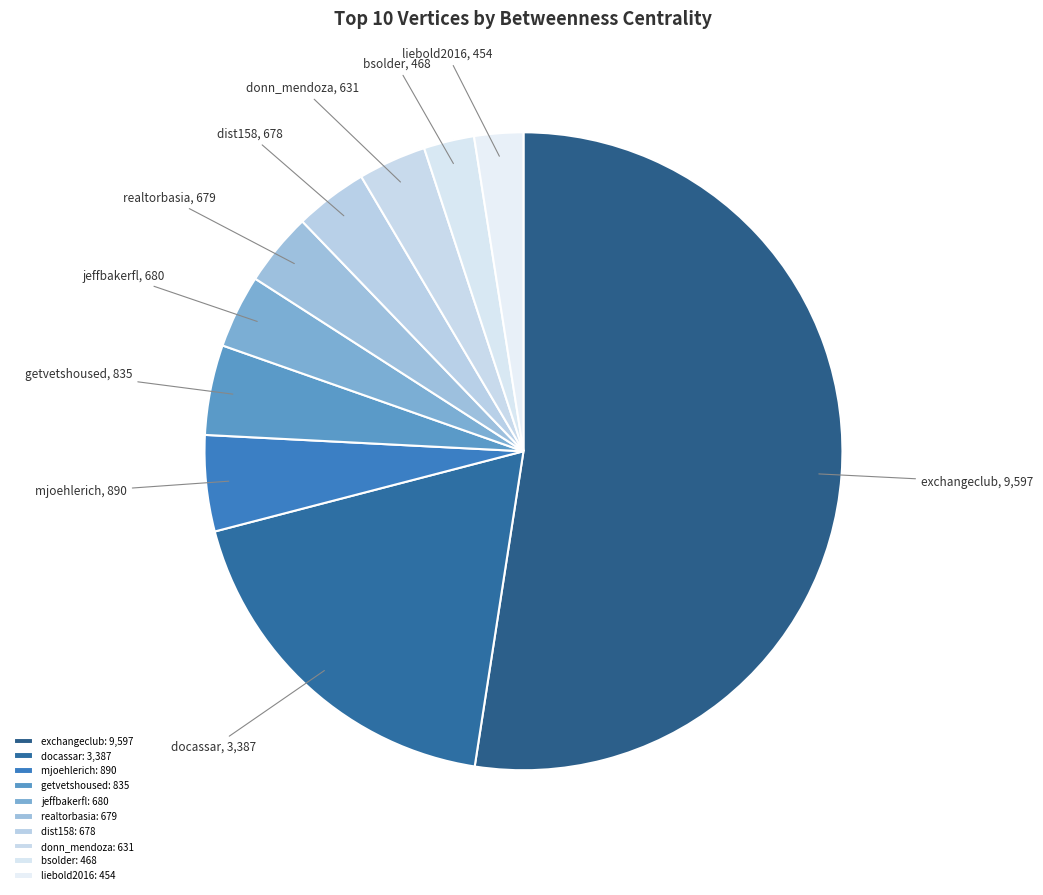

Between dist158 and bsolder, which is larger?

dist158